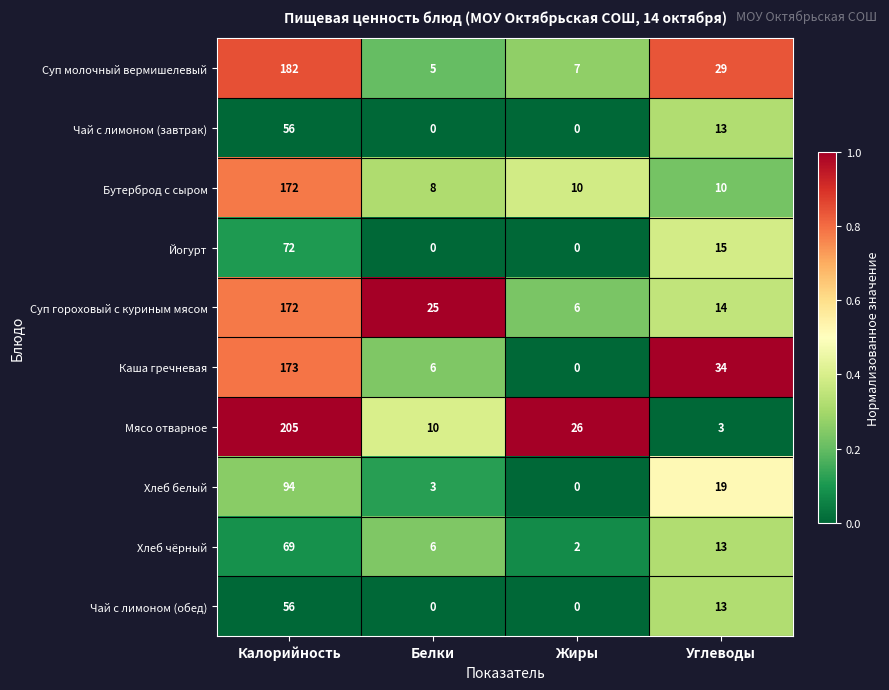

Between Калорийность and Белки, which series saw the biggest shift?

Мясо отварное